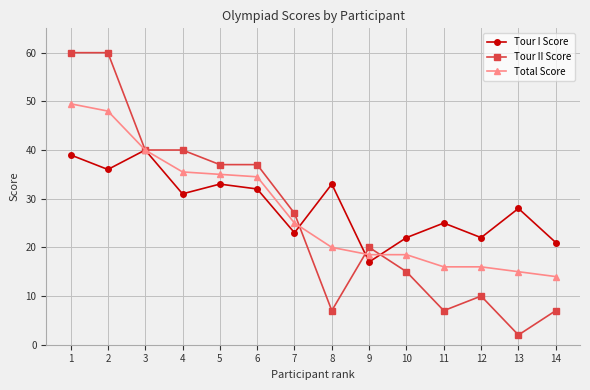

At which category is the sum across all series the highest?

1